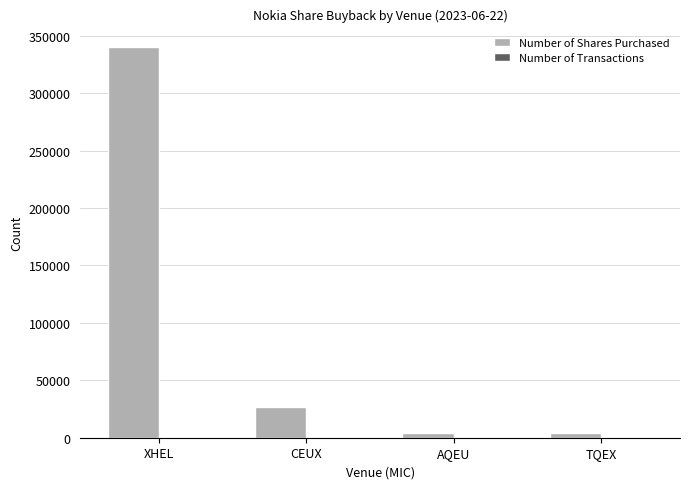

The Number of Shares Purchased series shows 340185 at XHEL. True or false?

True